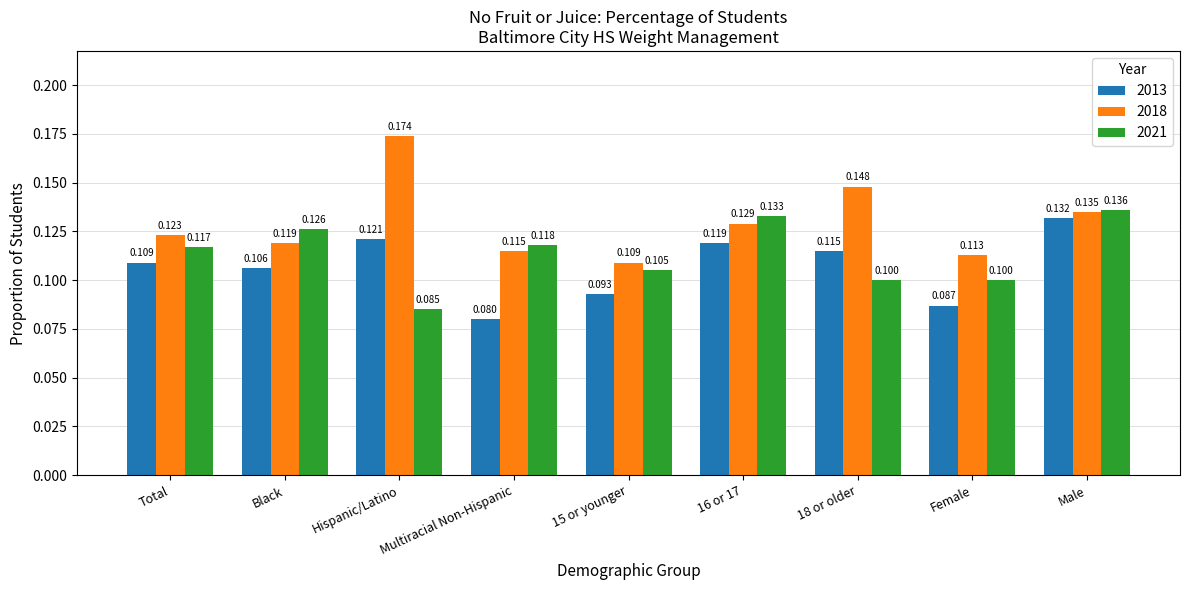

At which label does 2021 reach its peak?

Male